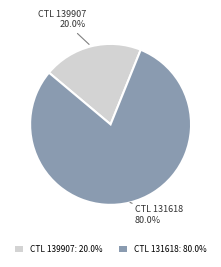

Between CTL 139907: 20.0% and CTL 131618: 80.0%, which is larger?

CTL 131618: 80.0%